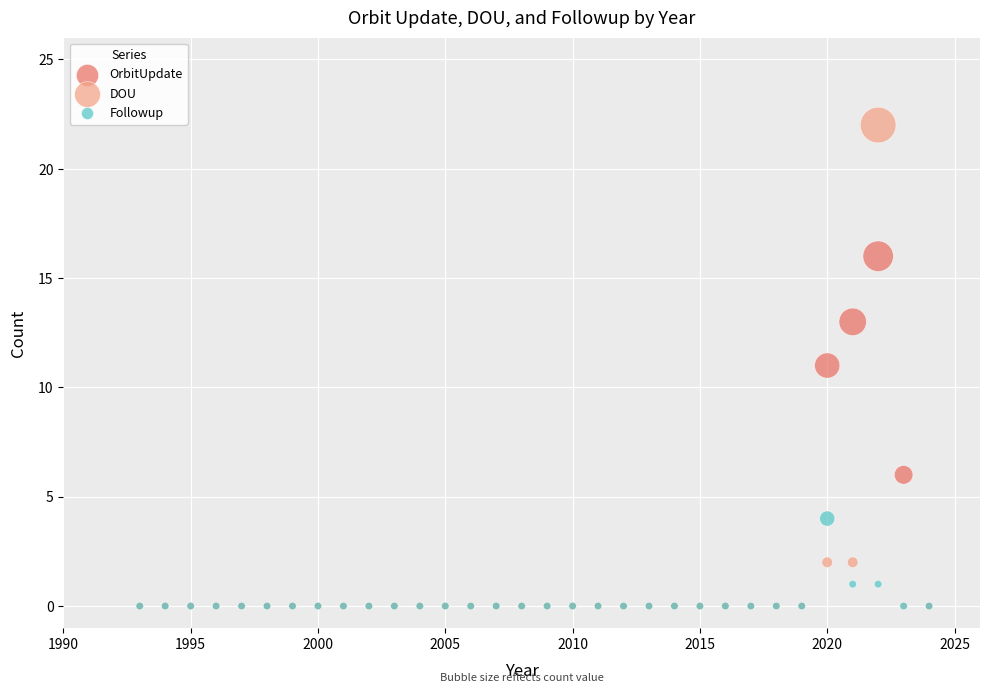

In the OrbitUpdate series, what Y value is closest to 8?

6